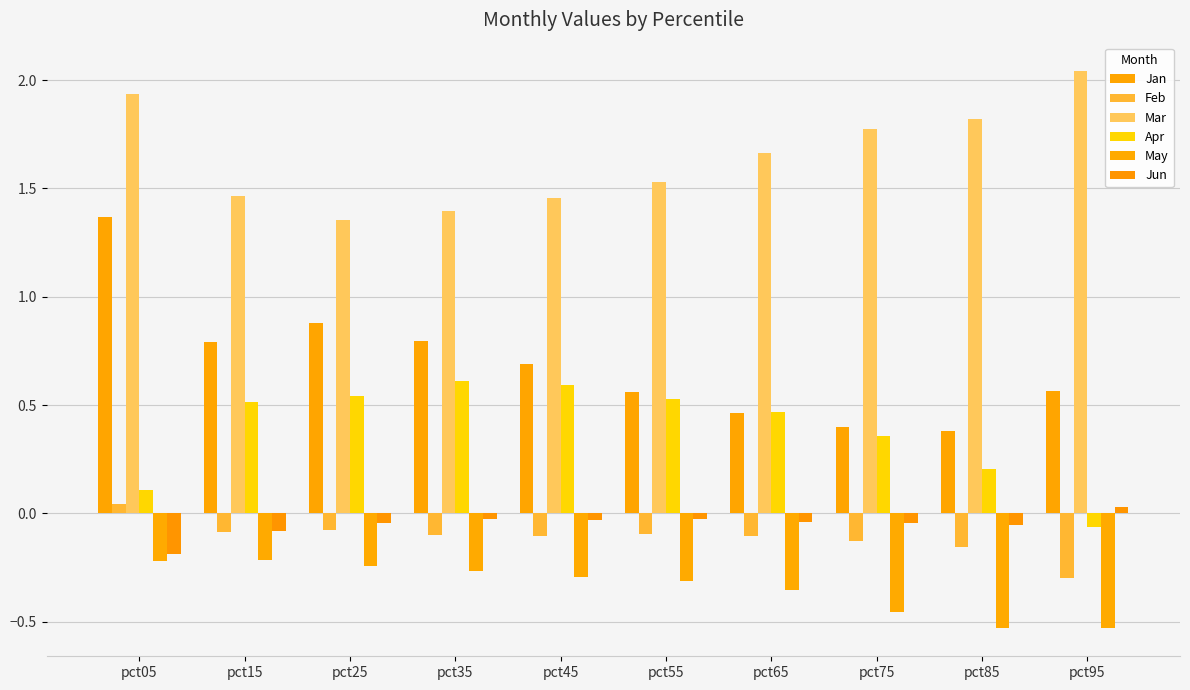

What is the difference between the highest and lowest values at pct45?

1.8